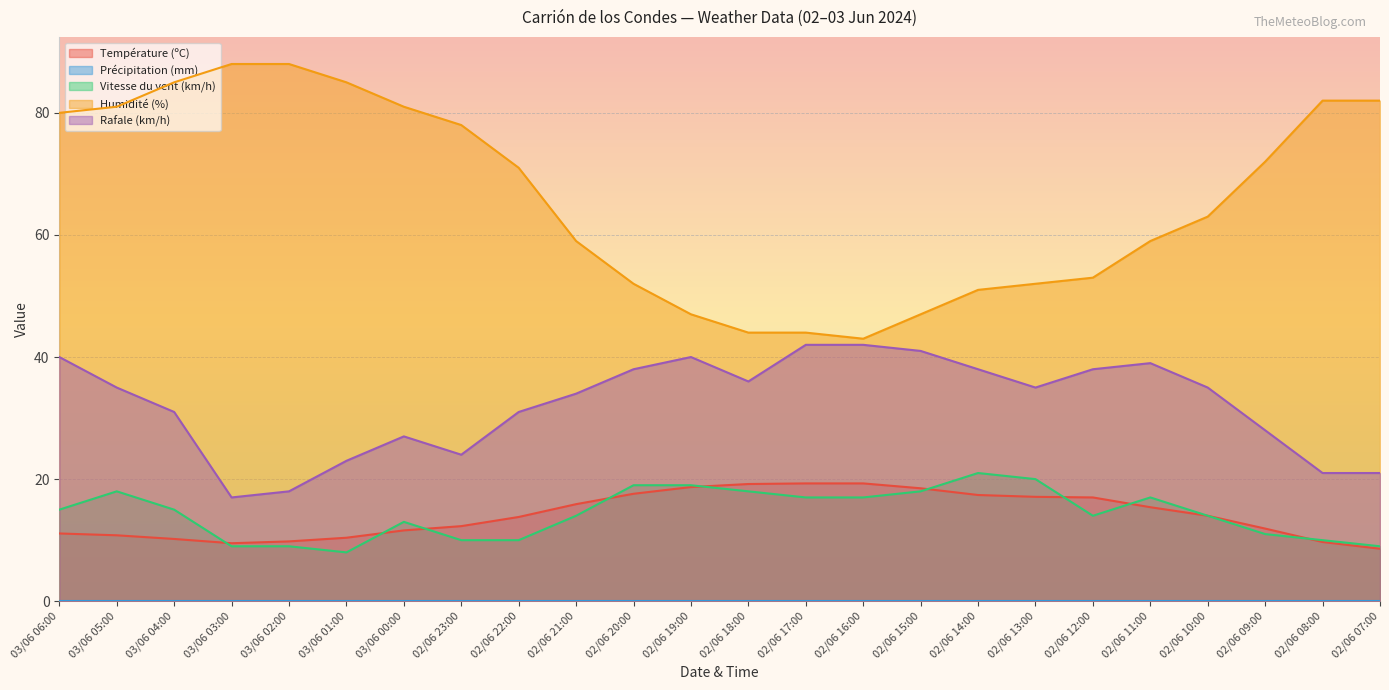

Is the value of Température (ºC) at 02/06 10:00 greater than the value of Vitesse du vent (km/h) at 02/06 16:00?

No